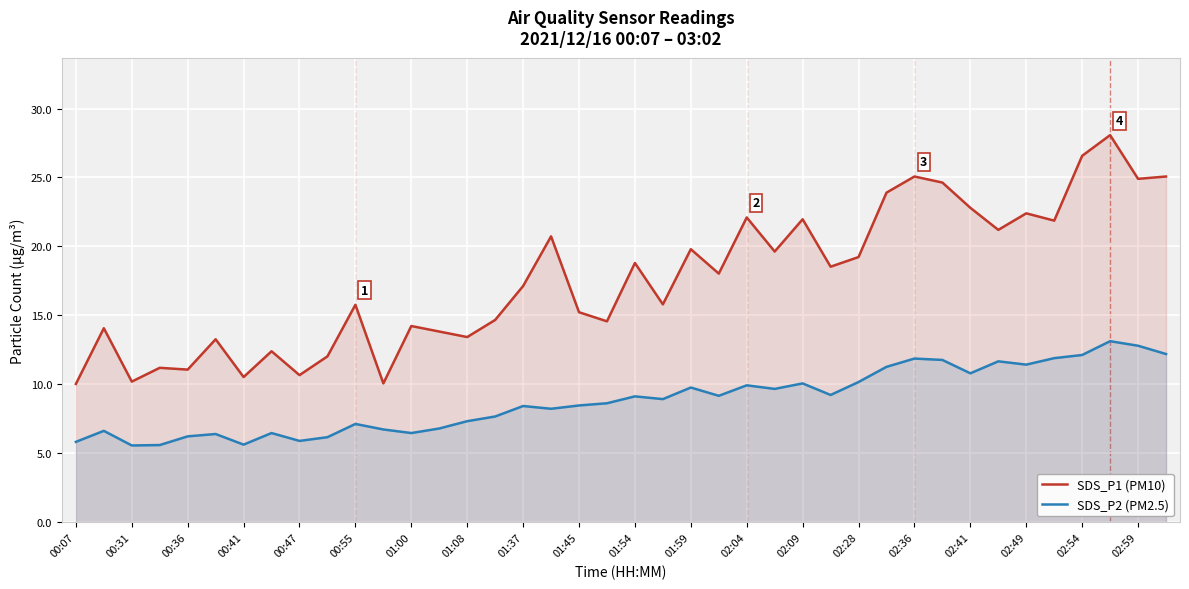

The SDS_P1 (PM10) series shows 33.7 at 02:09. True or false?

False